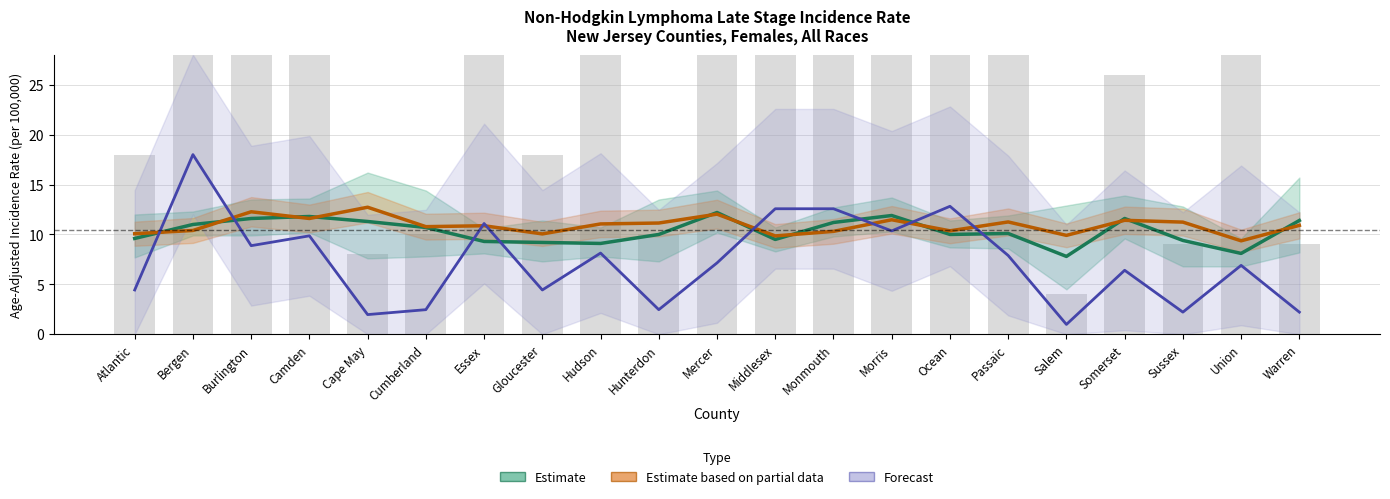

What is the sum of all Forecast (Count Index) values?

153.9